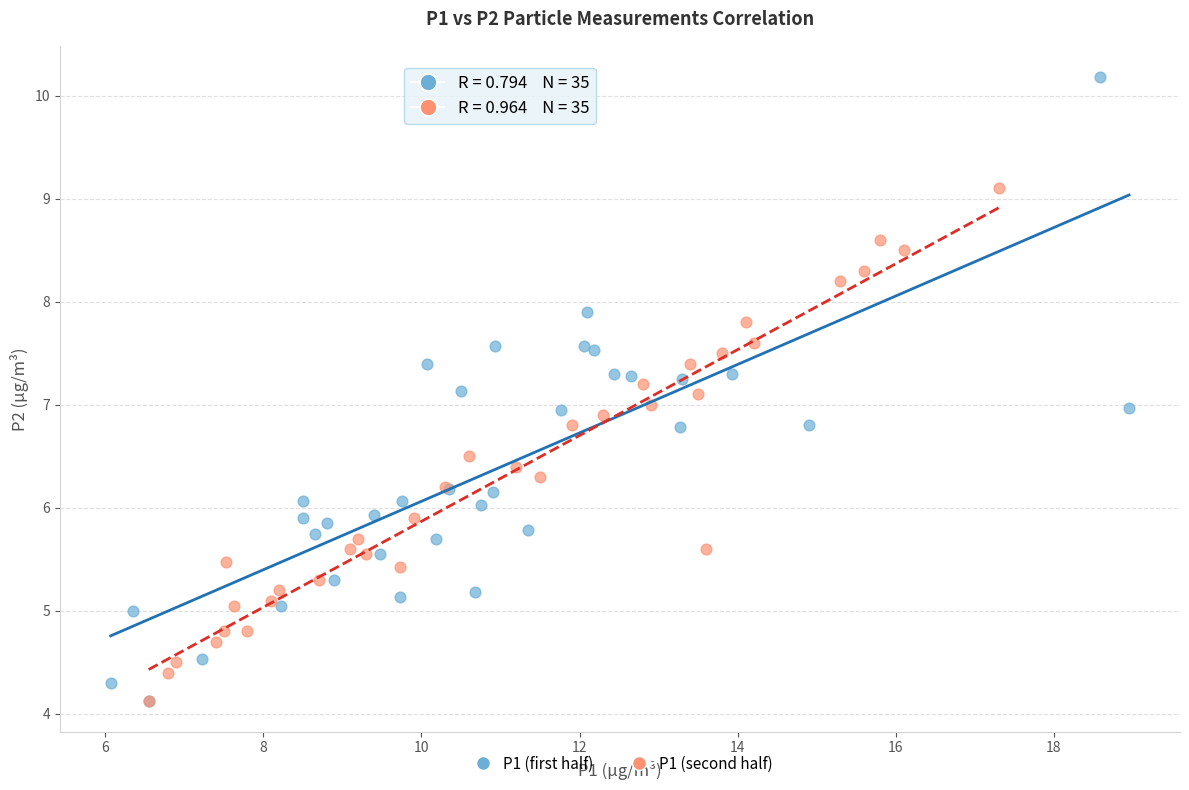

Which series reaches the maximum Y coordinate?

P1 (first half)